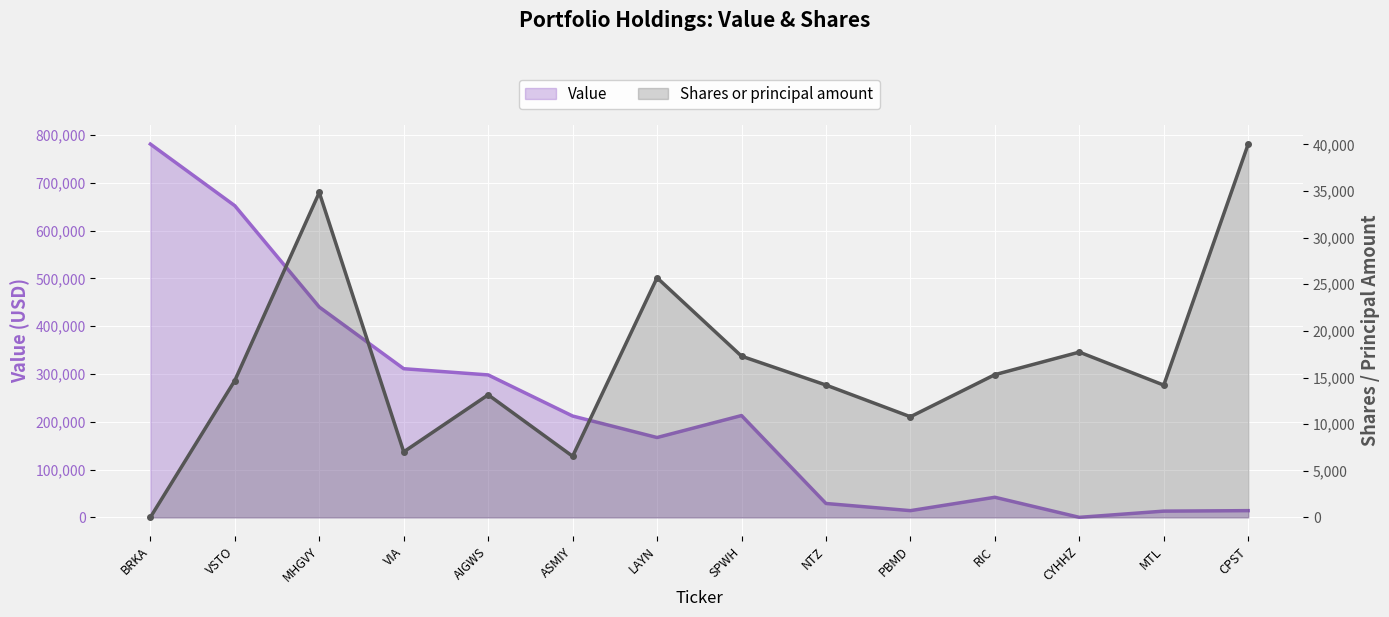

How many times do Shares or principal amount and Value cross each other?

1